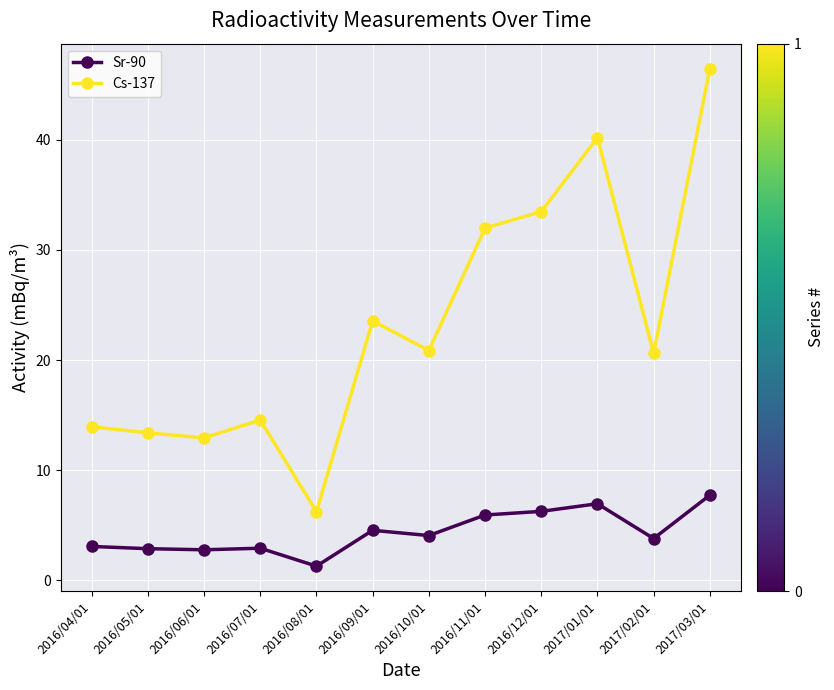

Where is Cs-137 nearest to the value 26?

2016/09/01